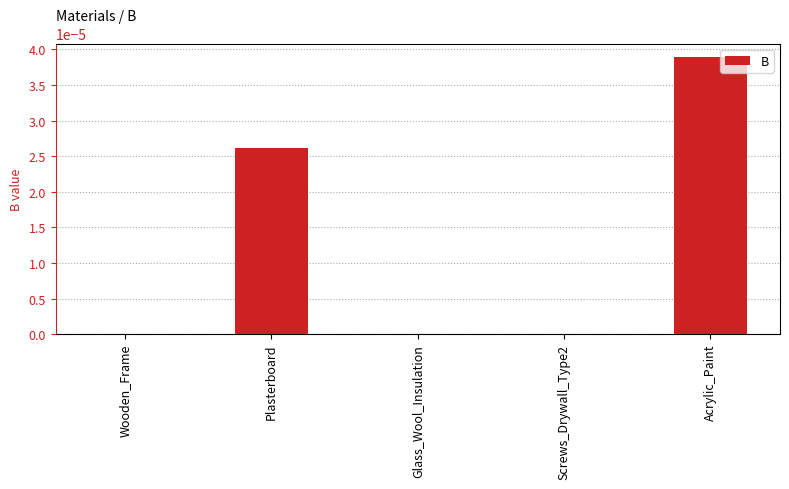

Is it true that the value at Plasterboard is 0.0?

True